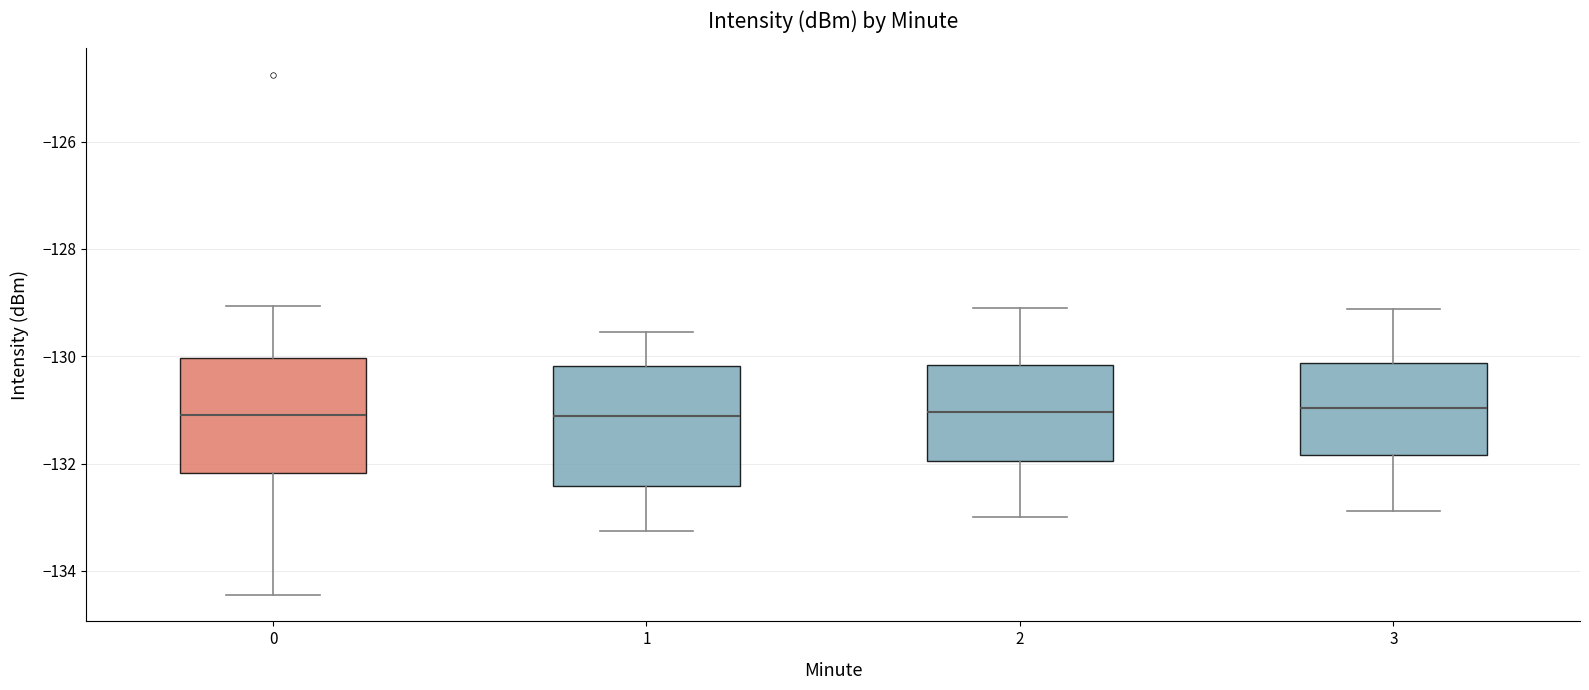

Reading left to right, transcribe this box plot: for each box, give where its median line is, the range the box spans, and where its two whiskers end, as read against the y-axis. The values are not printed on the chart, so give them approximately, as read against the axis.

0: median -131.0, box -132.2 to -130.0, whiskers -134.4 to -129.0
1: median -131.2, box -132.4 to -130.2, whiskers -133.2 to -129.6
2: median -131.0, box -132.0 to -130.2, whiskers -133.0 to -129.0
3: median -131.0, box -131.8 to -130.2, whiskers -132.8 to -129.2